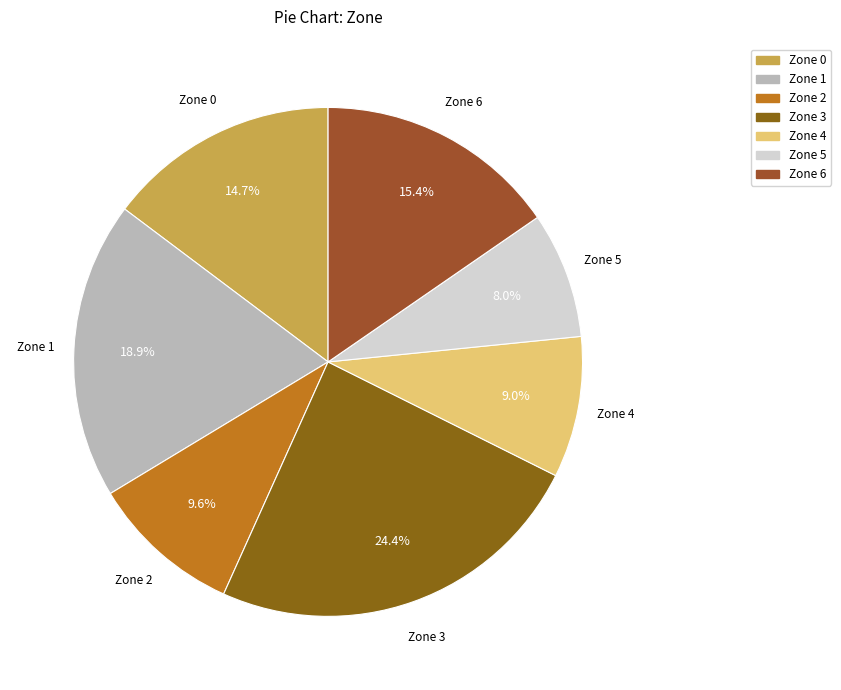

Combined, do Zone 4 and Zone 3 account for over 50%?

No